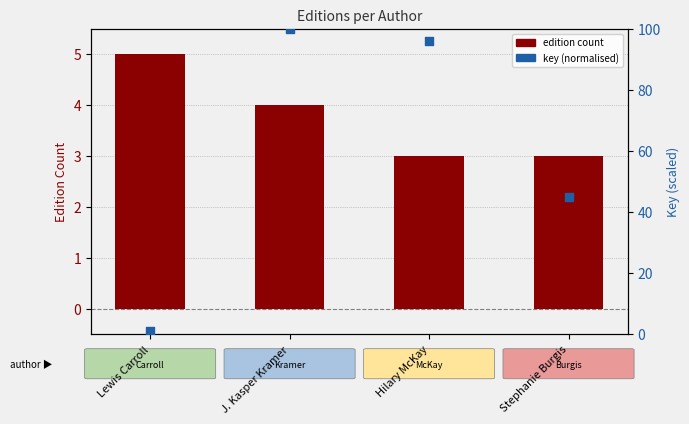

At which category is the sum across all series the highest?

J. Kasper Kramer